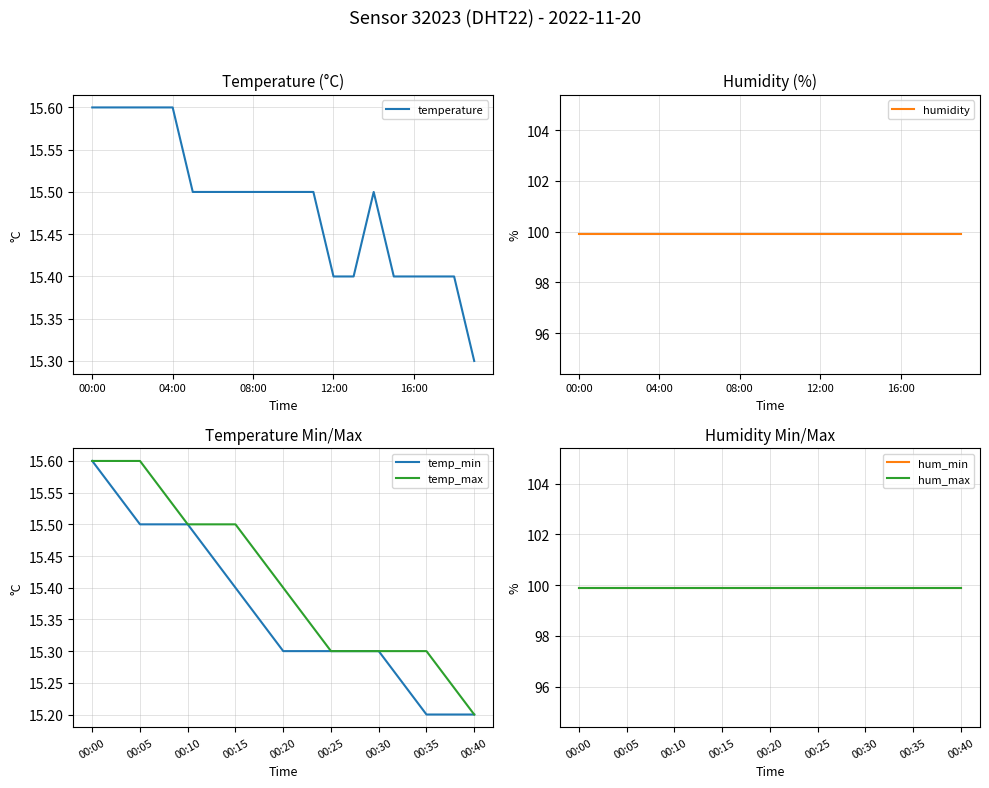

Reading right to left, what are all the values shown in this chart?

15.3	15.4	15.4	15.4	15.4	15.5	15.4	15.4	15.5	15.5	15.5	15.5	15.5	15.5	15.5	15.6	15.6	15.6	15.6	15.6